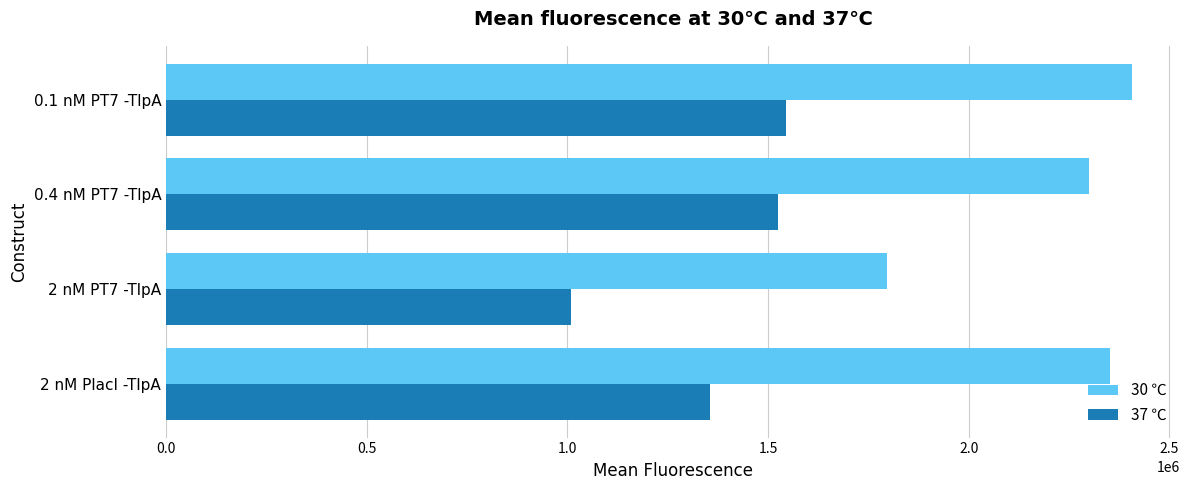

What is the minimum value for 37 ℃?

1007983.5